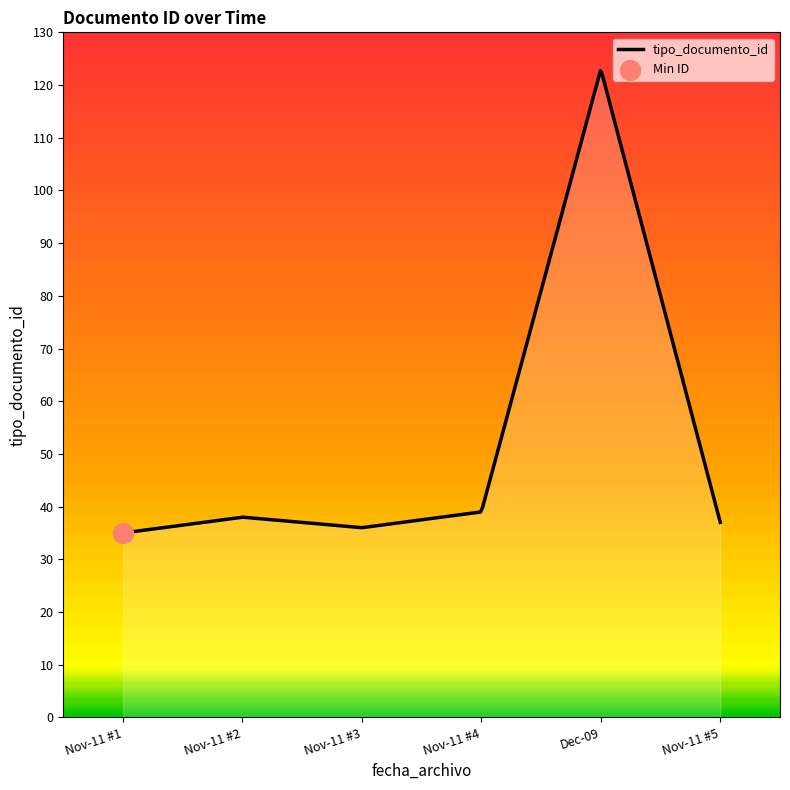

What is the greatest value displayed?

122.7